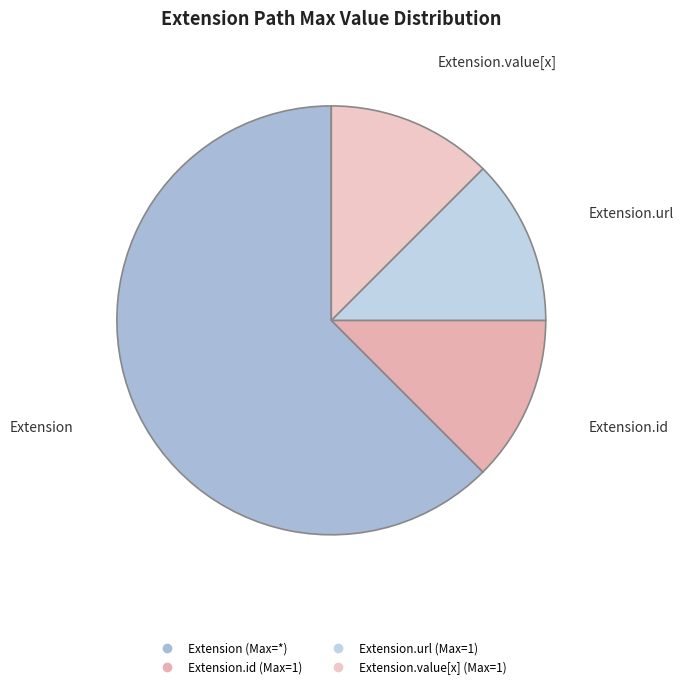

Count the number of slices in the pie.

4